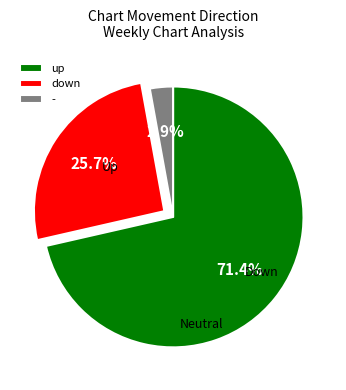

How many slices are in this pie chart?

3